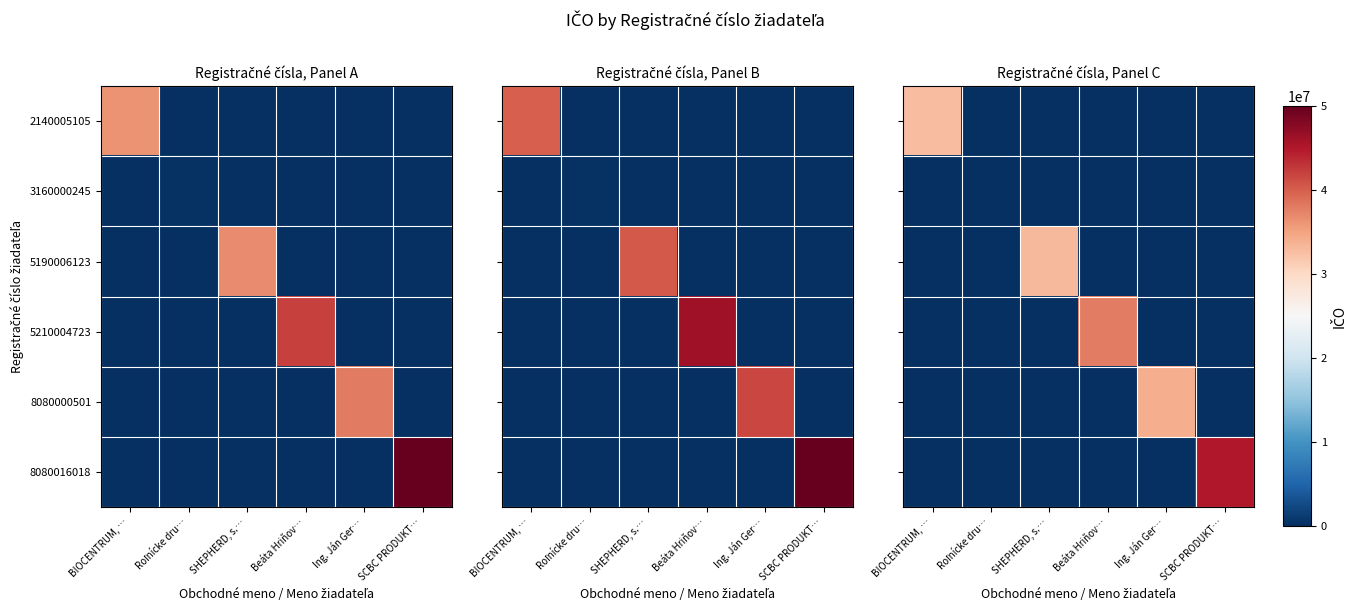

How many categories are shown in the chart?

6